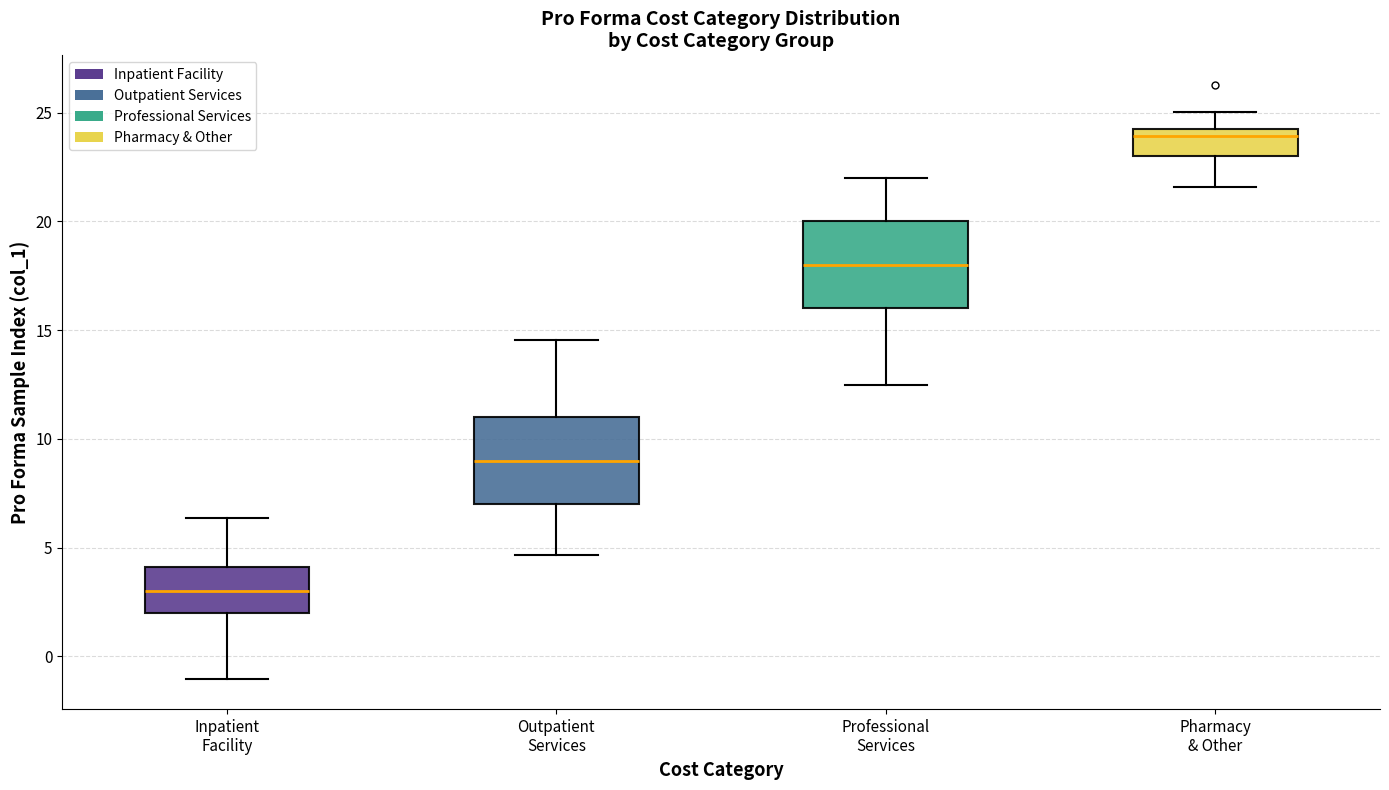

Reading left to right, transcribe this box plot: for each box, give where its median line is, the range the box spans, and where its two whiskers end, as read against the y-axis. The values are not printed on the chart, so give them approximately, as read against the axis.

Inpatient Facility: median 3.0, box 2.0 to 4.0, whiskers -1.0 to 6.5
Outpatient Services: median 9.0, box 7.0 to 11.0, whiskers 4.5 to 14.5
Professional Services: median 18.0, box 16.0 to 20.0, whiskers 12.5 to 22.0
Pharmacy & Other: median 24.0, box 23.0 to 24.5, whiskers 21.5 to 25.0